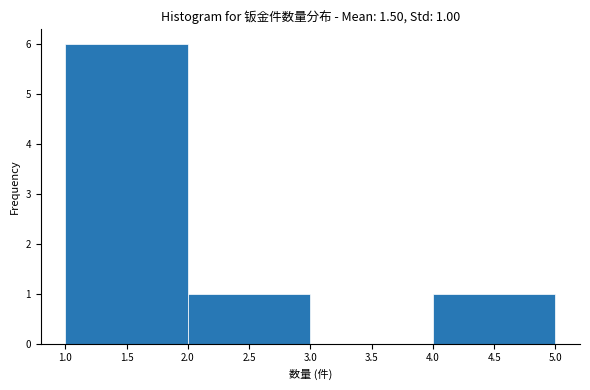

Over which range of the x-axis is the bar tallest?

1.0 to 2.0